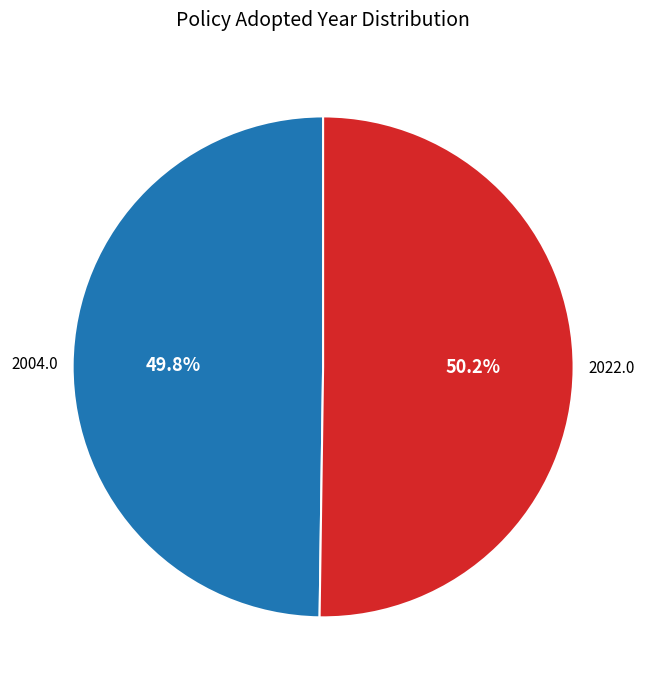

Is there a majority slice in this chart?

Yes